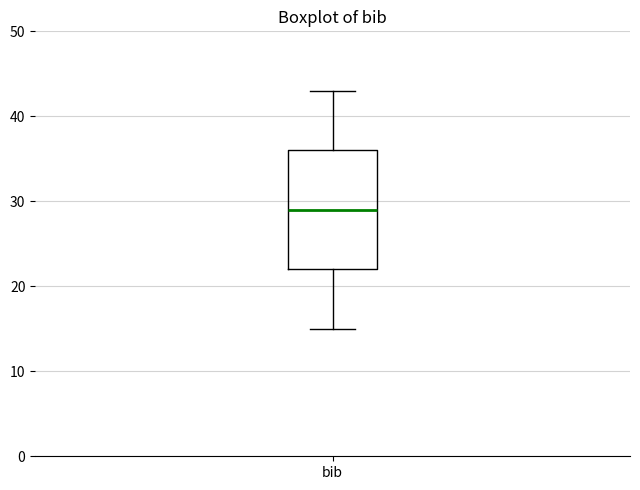

Transcribe this box plot: give where the median line is, the range the box spans, and where the two whiskers end, as read against the y-axis. The values are not printed on the chart, so give them approximately, as read against the axis.

median 29, box 22 to 36, whiskers 15 to 43